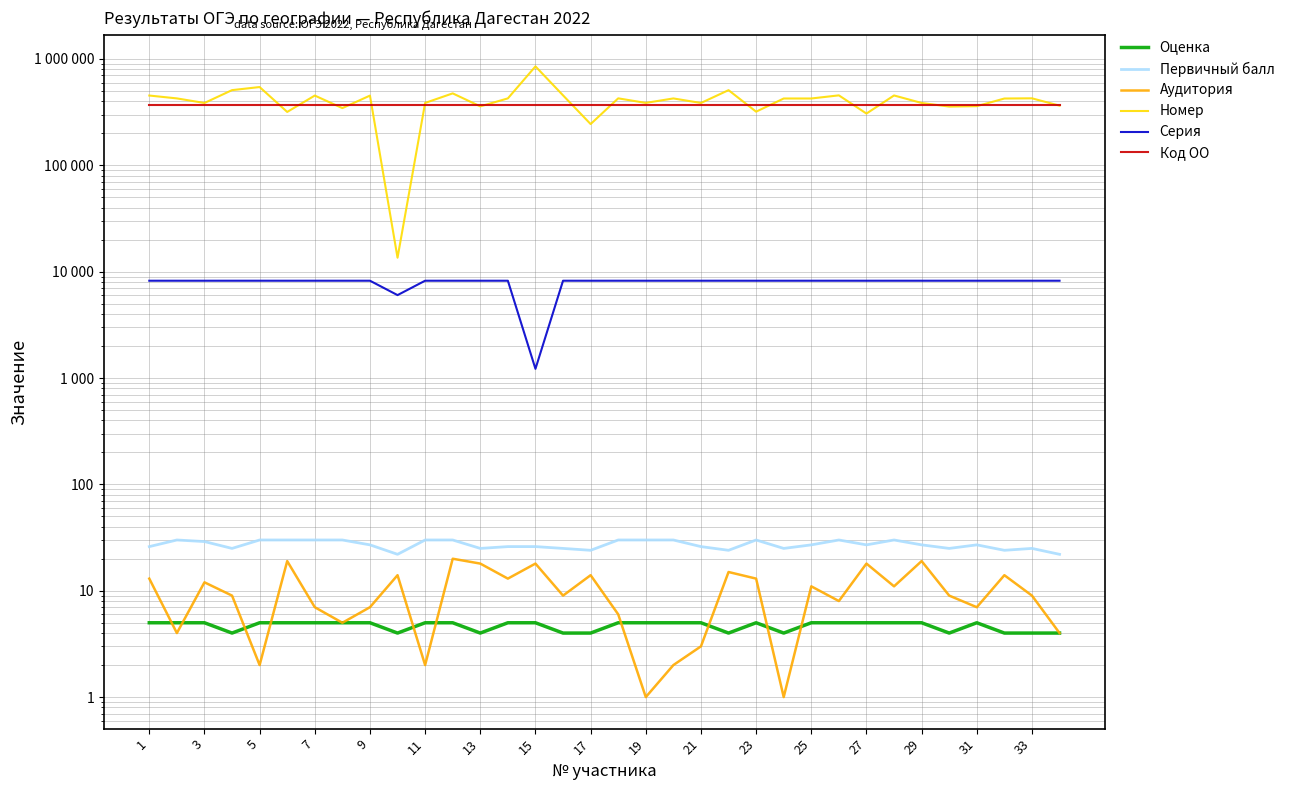

Reading right to left, what are all the values shown in this chart?

Оценка: 4	4	4	5	4	5	5	5	5	5	4	5	4	5	5	5	5	4	4	5	5	4	5	5	4	5	5	5	5	5	4	5	5	5
Первичный балл: 22	25	24	27	25	27	30	27	30	27	25	30	24	26	30	30	30	24	25	26	26	25	30	30	22	27	30	30	30	30	25	29	30	26
Аудитория: 4	9	14	7	9	19	11	18	8	11	1	13	15	3	2	1	6	14	9	18	13	18	20	2	14	7	5	7	19	2	9	12	4	13
Номер: 363886	426485	424645	359759	356619	385649	453692	306621	454702	424926	424925	319392	508861	385650	425433	386243	426336	244274	454705	851542	425935	358282	474695	385932	13525	452423	344967	452723	317616	544393	509202	385648	425738	453050
Серия: 8220	8220	8220	8220	8220	8220	8221	8219	8221	8220	8220	8219	8221	8220	8220	8220	8220	8219	8221	1220	8220	8220	8221	8220	6021	8221	8220	8221	8219	8221	8221	8220	8220	8221
Код ОО: 370005	370005	370005	370005	370005	370005	370005	370005	370005	370005	370005	370005	370005	370005	370005	370005	370005	370005	370005	370005	370005	370005	370005	370005	370005	370005	370005	370005	370005	370005	370005	370005	370005	370005